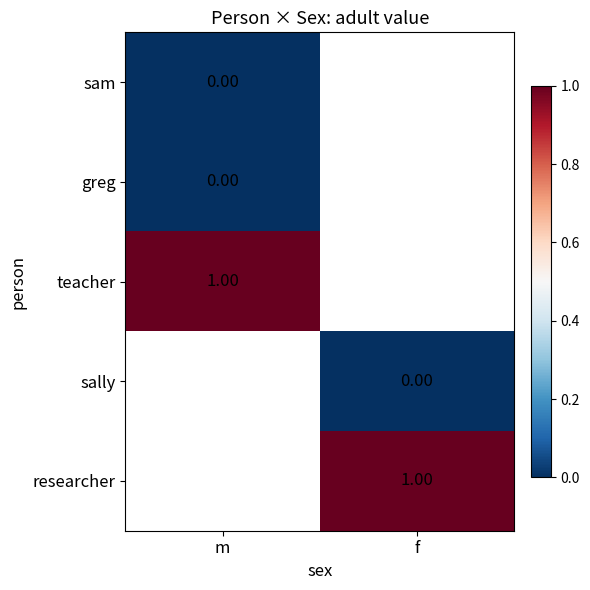

Which category has the highest value across all series?

m